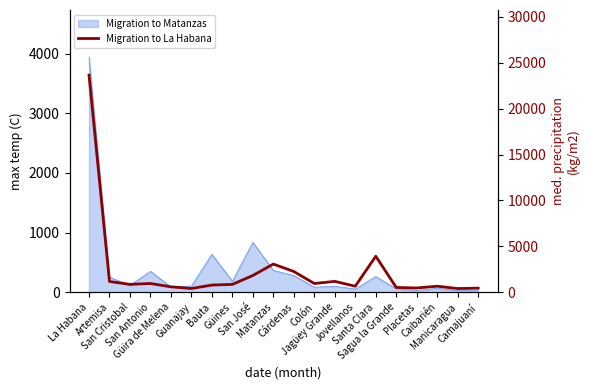

What position from the left is San José?

9